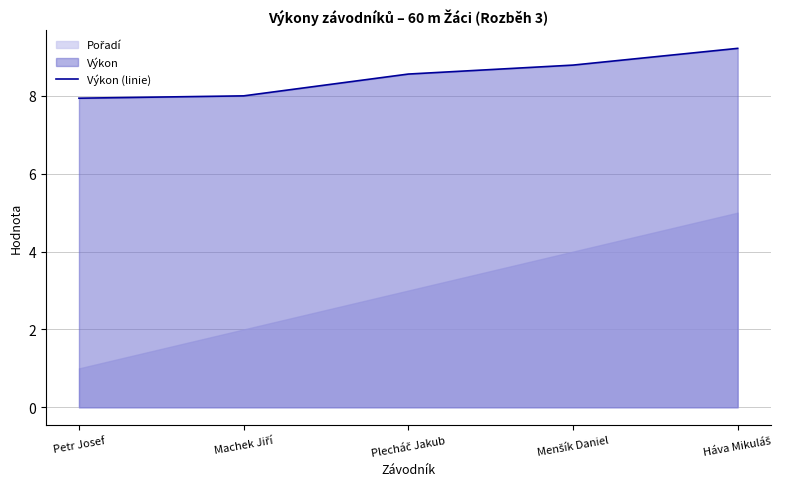

Is it true that the value at Petr Josef is 7.9?

True